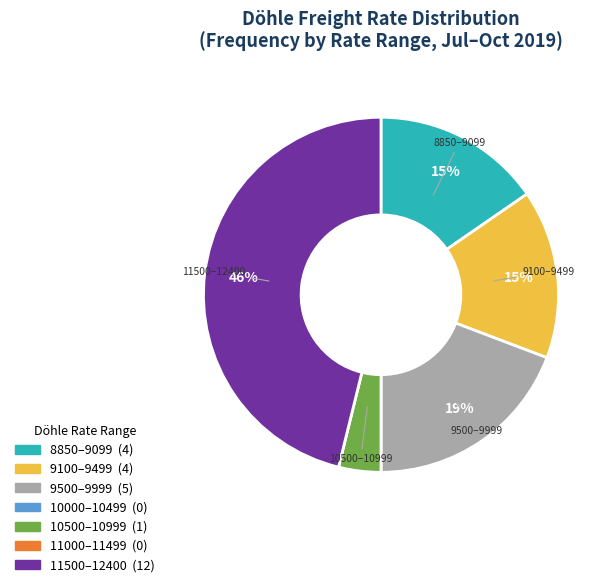

Does any single category account for the majority?

No